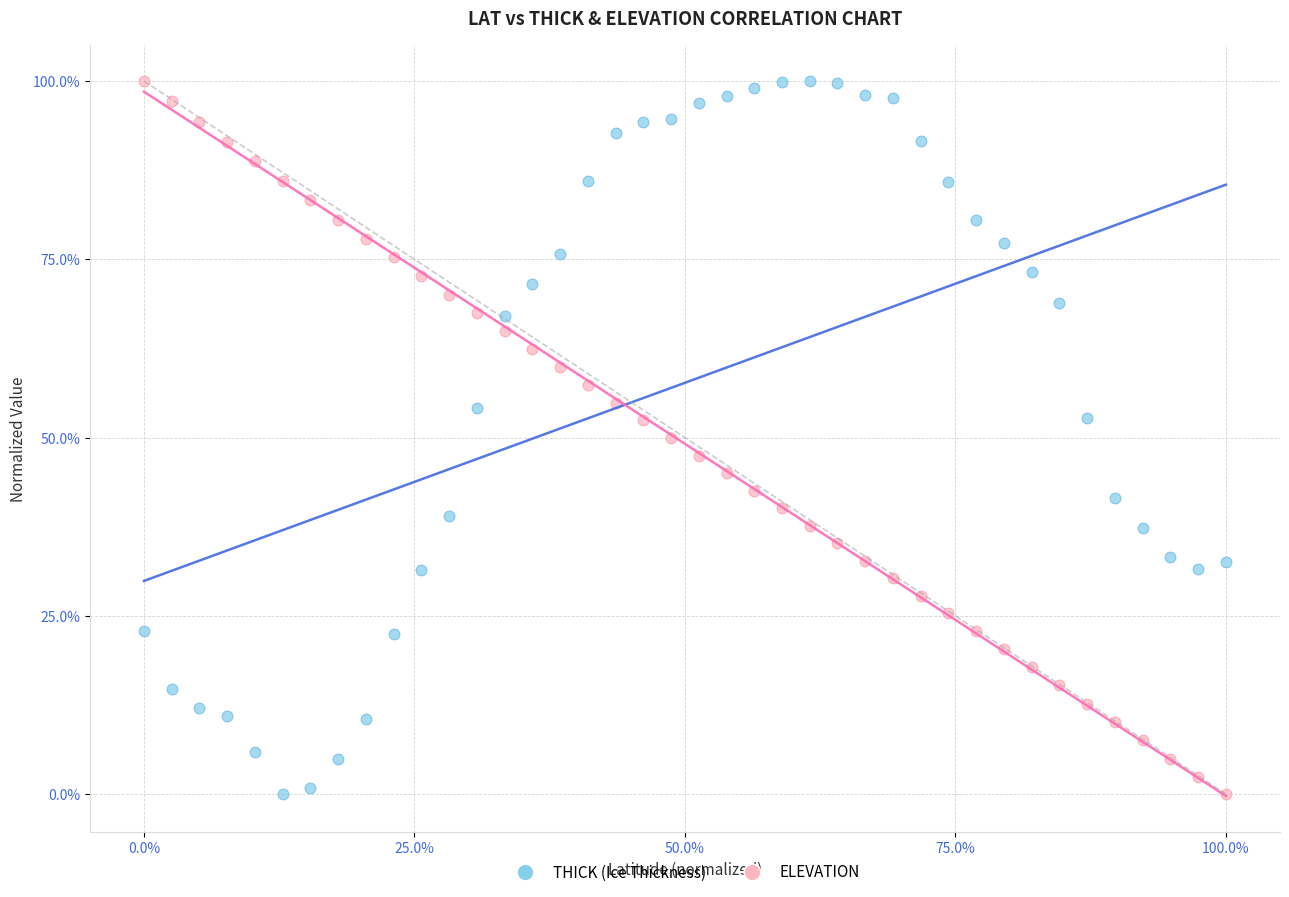

What are all the series names shown in the legend?

THICK (Ice Thickness), ELEVATION